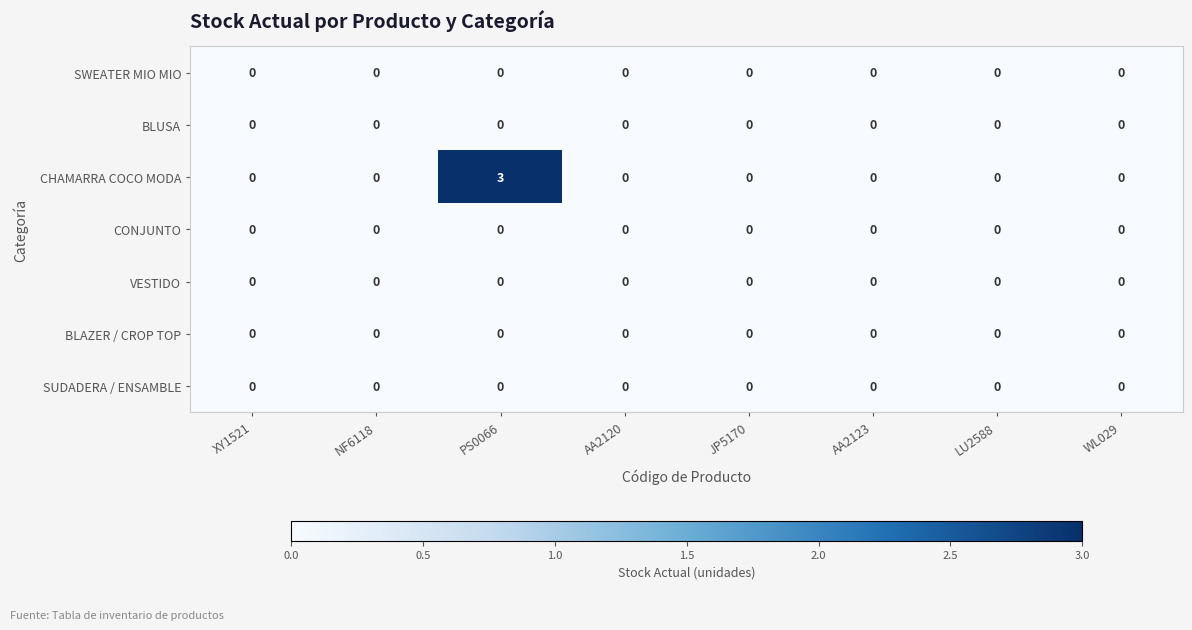

Between PS0066 and LU2588, which series saw the biggest shift?

CHAMARRA COCO MODA